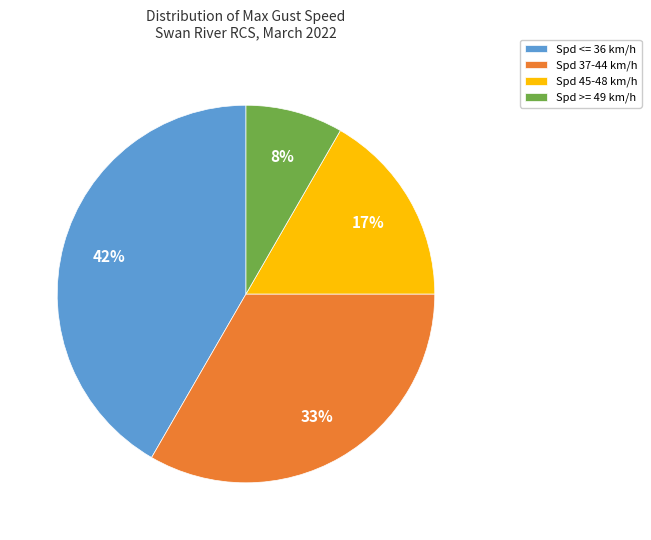

To the nearest percent, what percentage of the pie is Spd <= 36 km/h?

42%